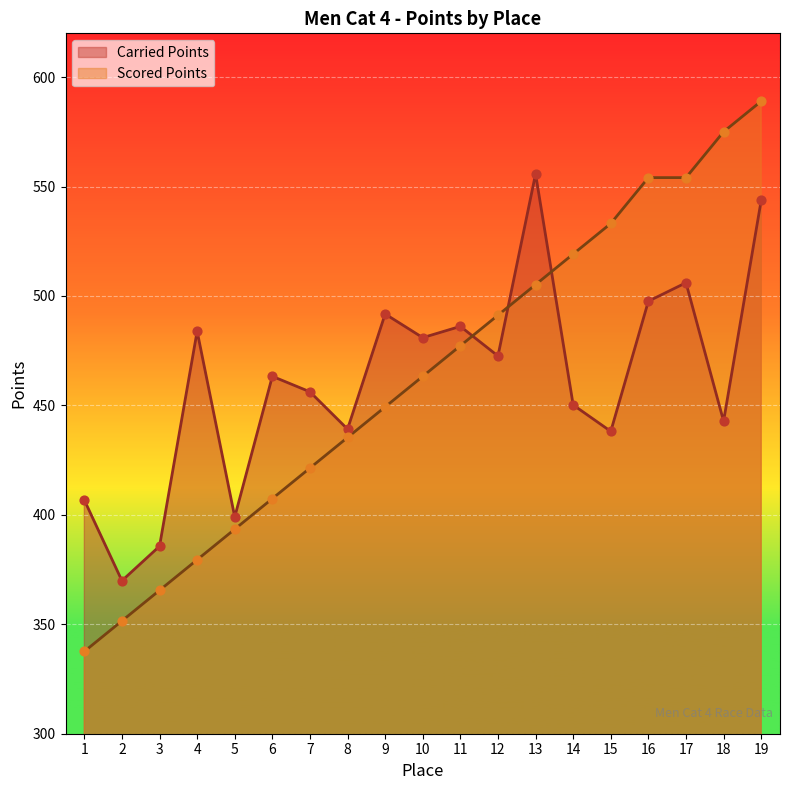

At how many categories does at least one series exceed 451?

14